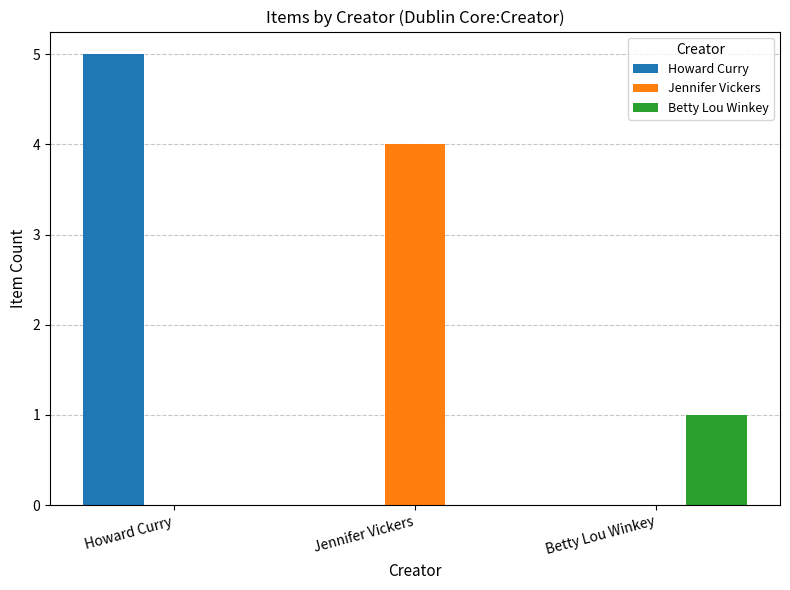

What is the total value across all series at Jennifer Vickers?

4